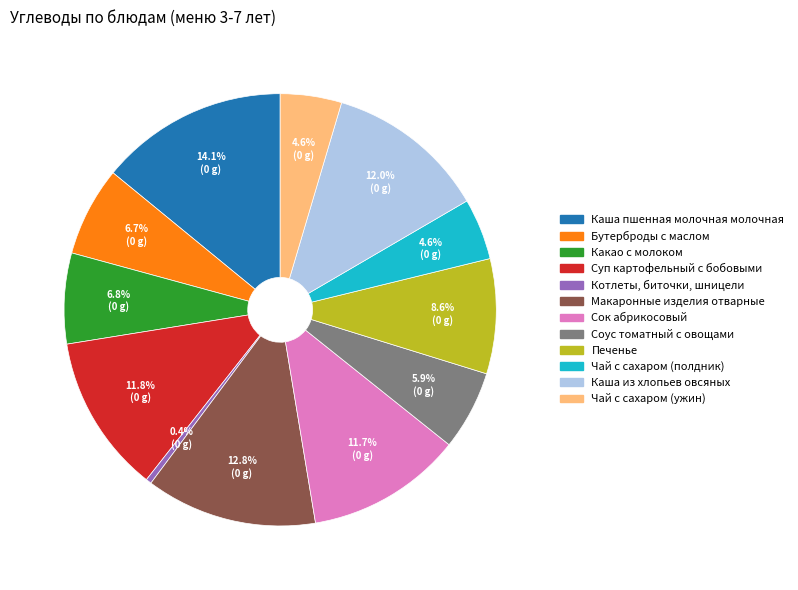

Count the number of slices in the pie.

12